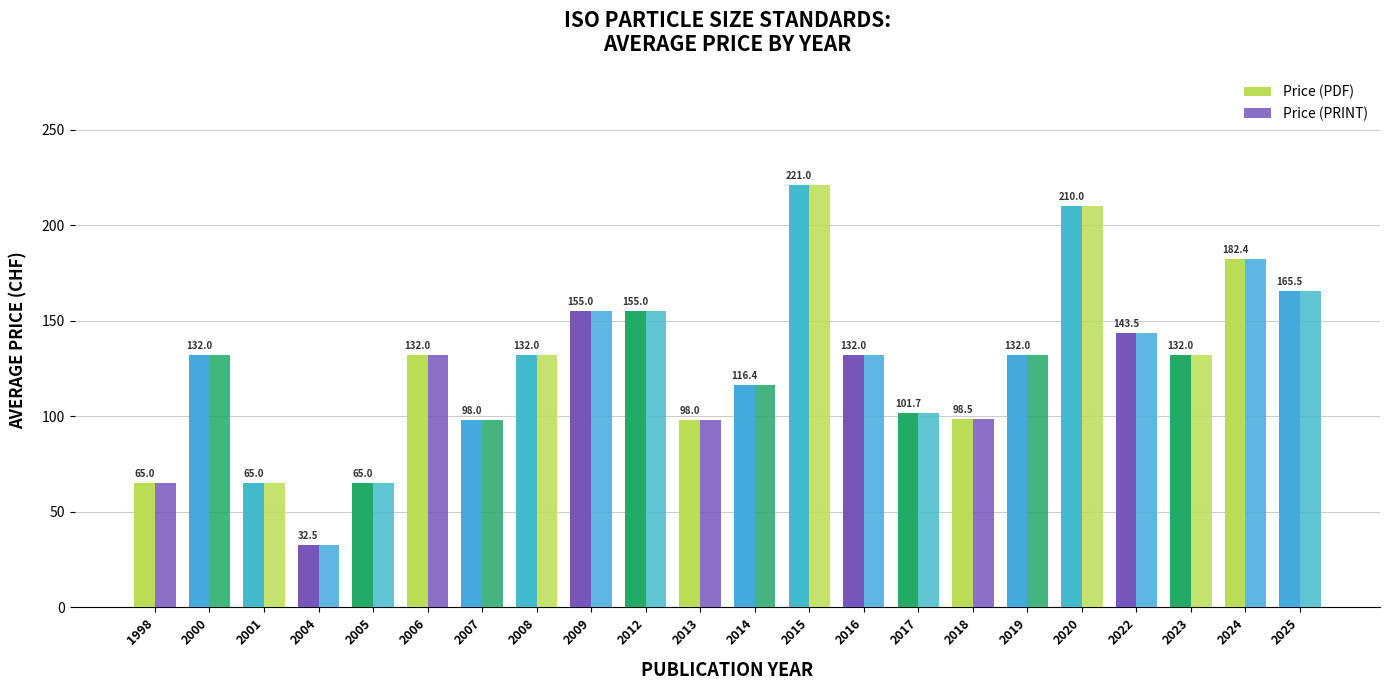

How many data points in Price (PRINT) are less than 132?

9